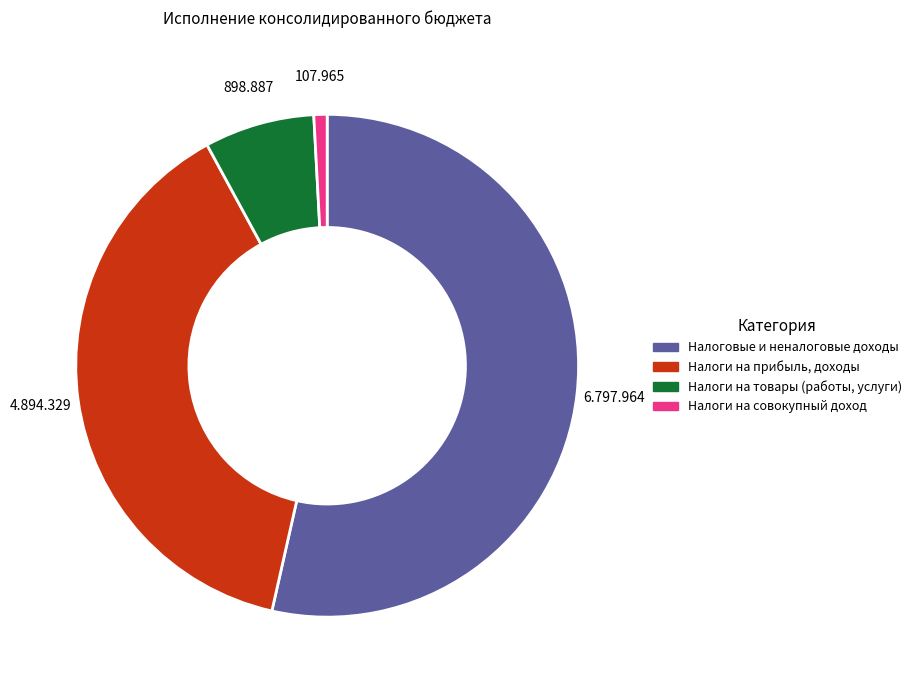

Does any single category account for the majority?

Yes